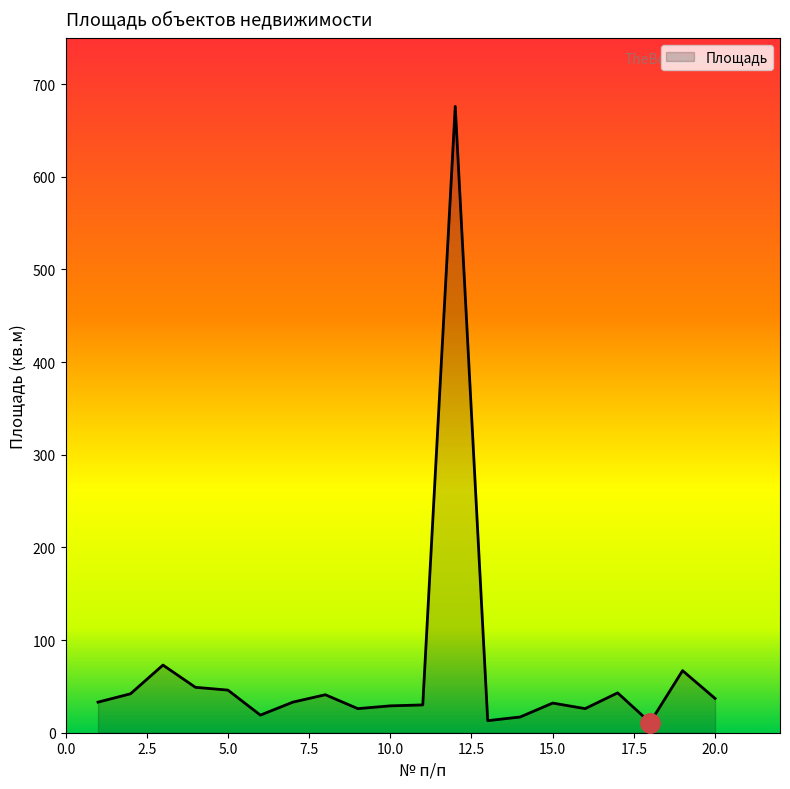

Does the chart display data point markers on the line(s)?

No